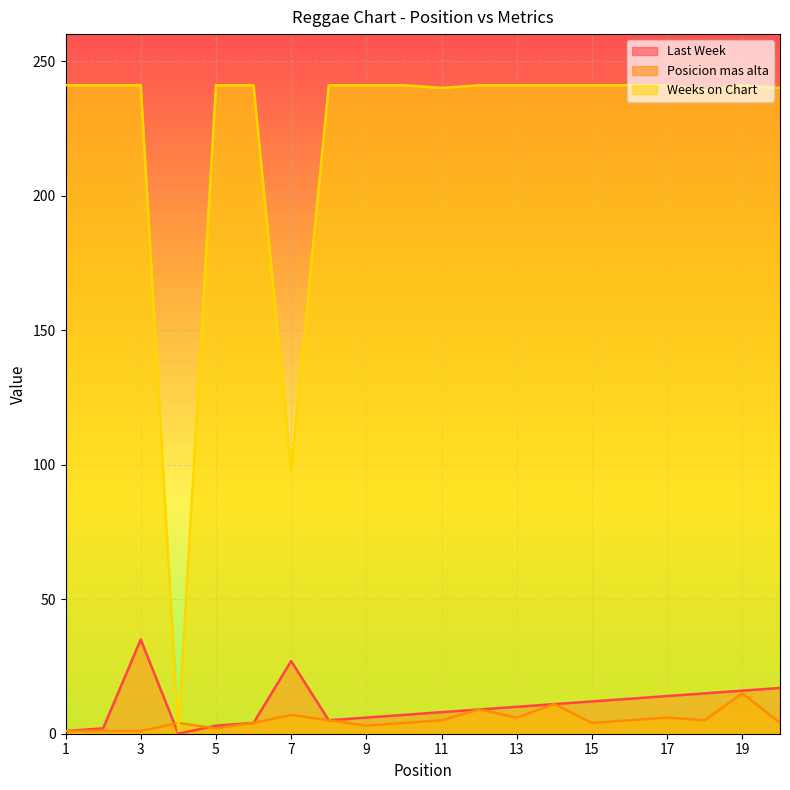

Which series has the largest range (max minus min)?

Weeks on Chart